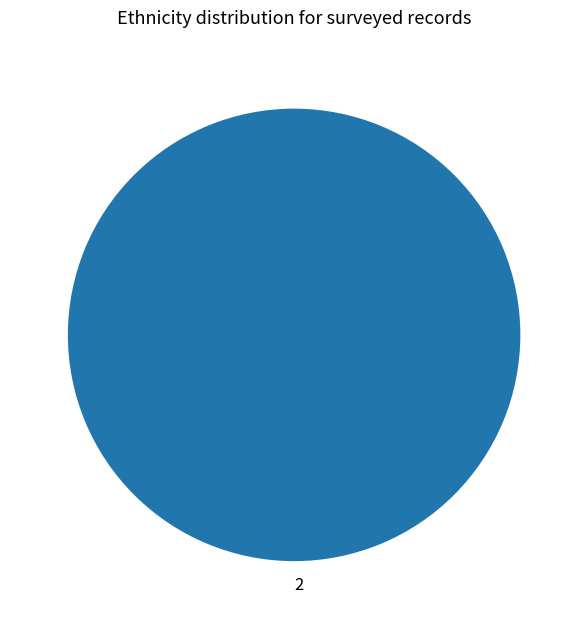

Rank the categories by value from lowest to highest.

2